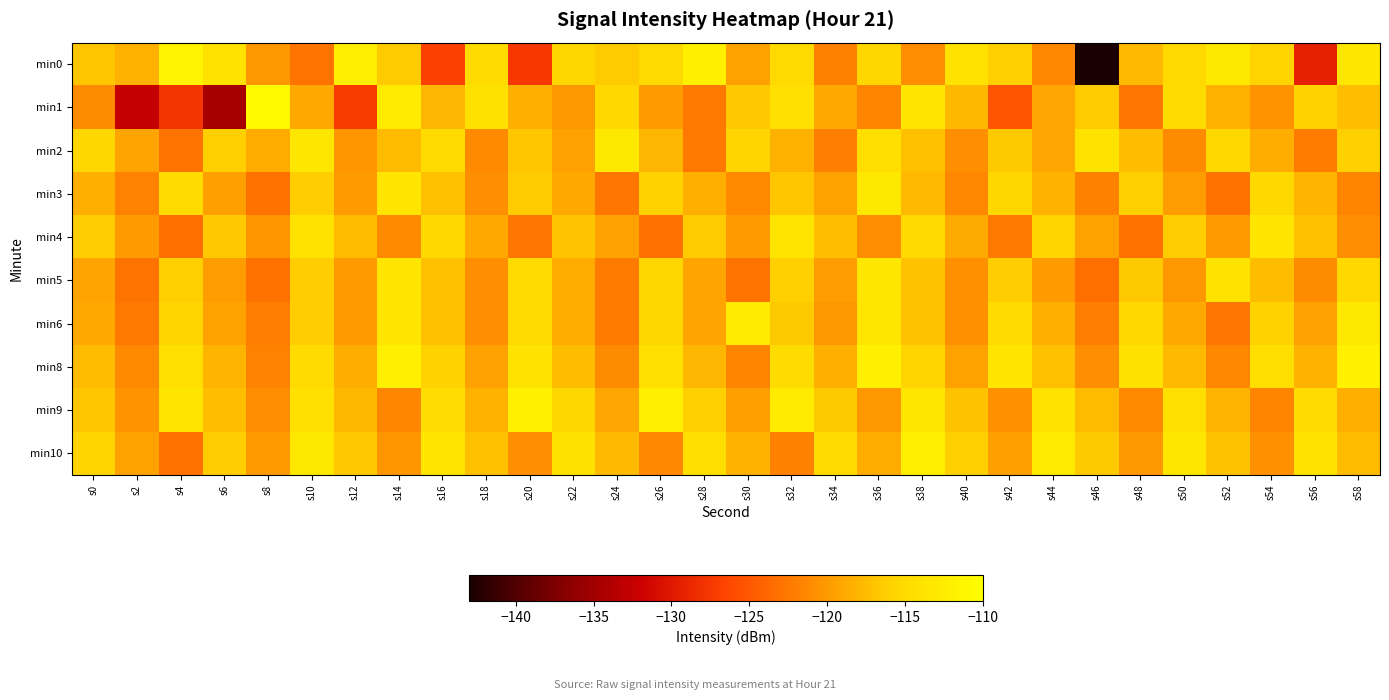

What is the minimum value shown in the chart?

-143.0